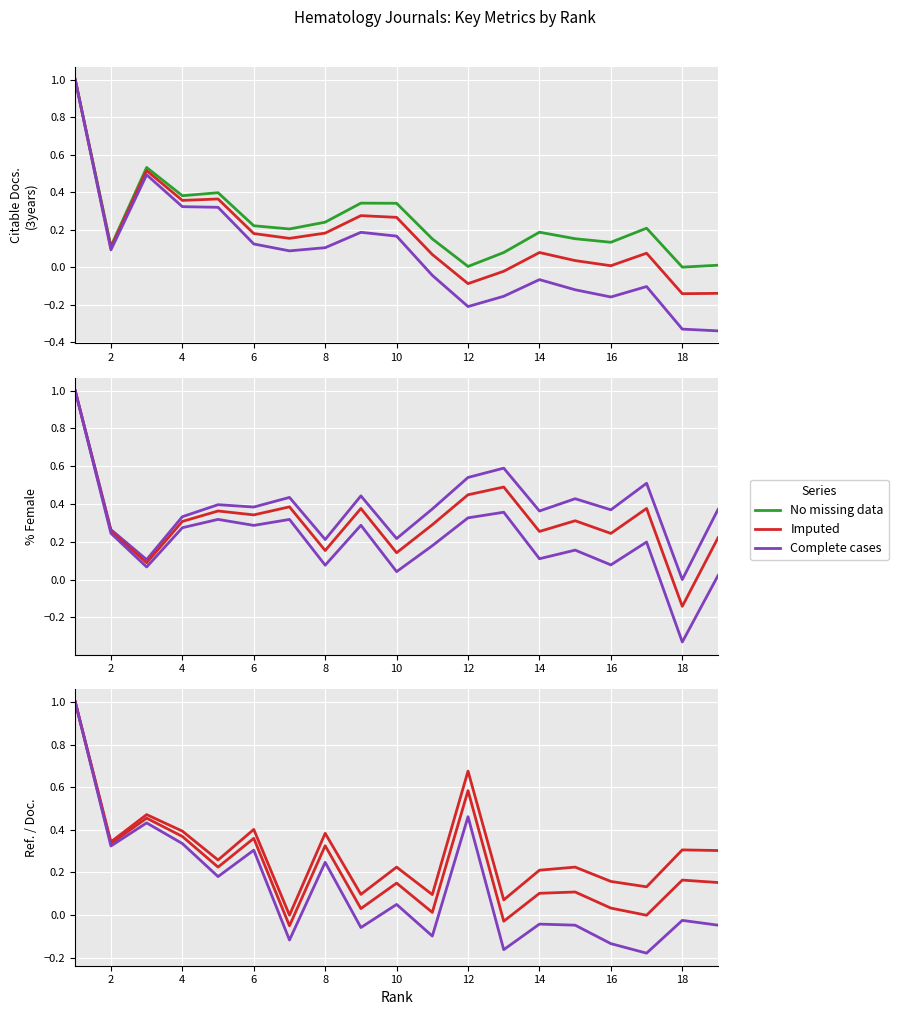

The value of %Female at 14 is 0.4. True or false?

True